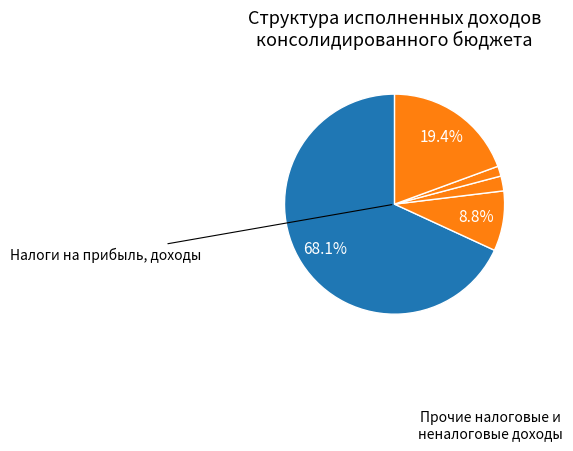

What is the largest slice in the pie chart?

Налоги на прибыль, доходы